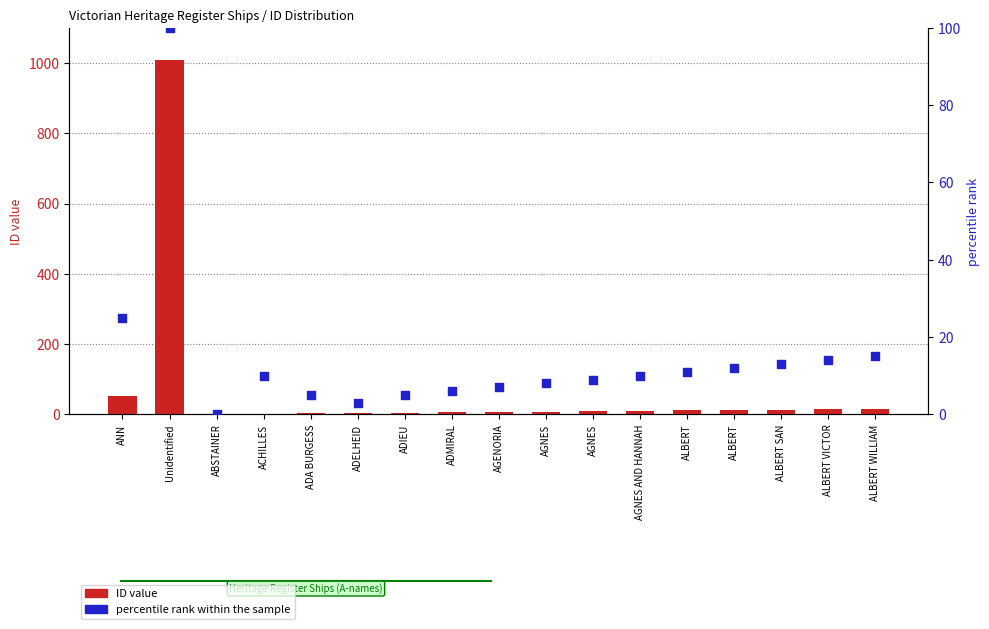

Which series has the largest total across all categories?

ID value